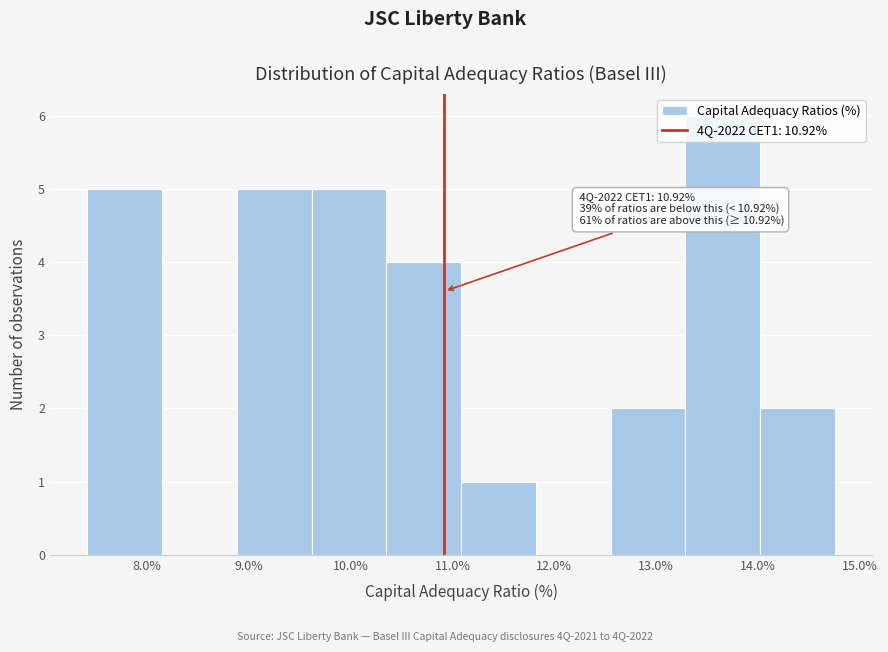

Over which range of the x-axis is the bar tallest?

13.3 to 14.0